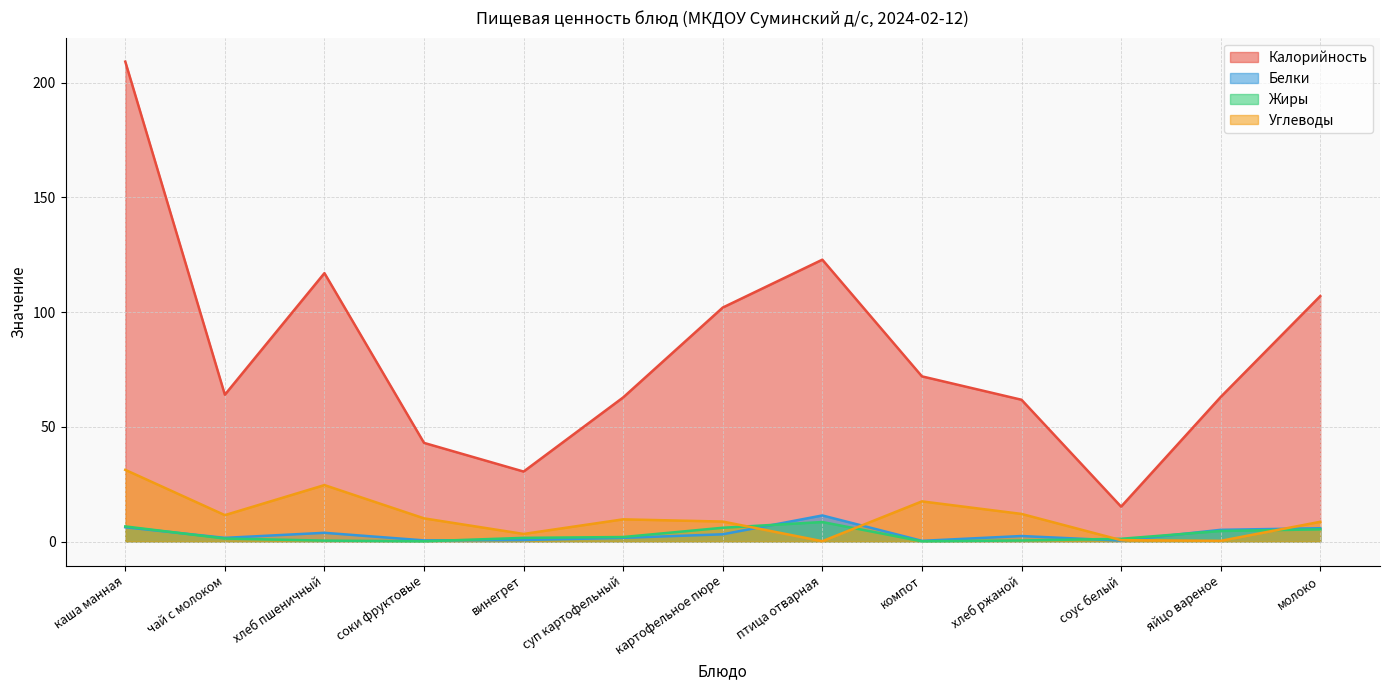

At which category does Калорийность reach its first local valley?

чай с молоком